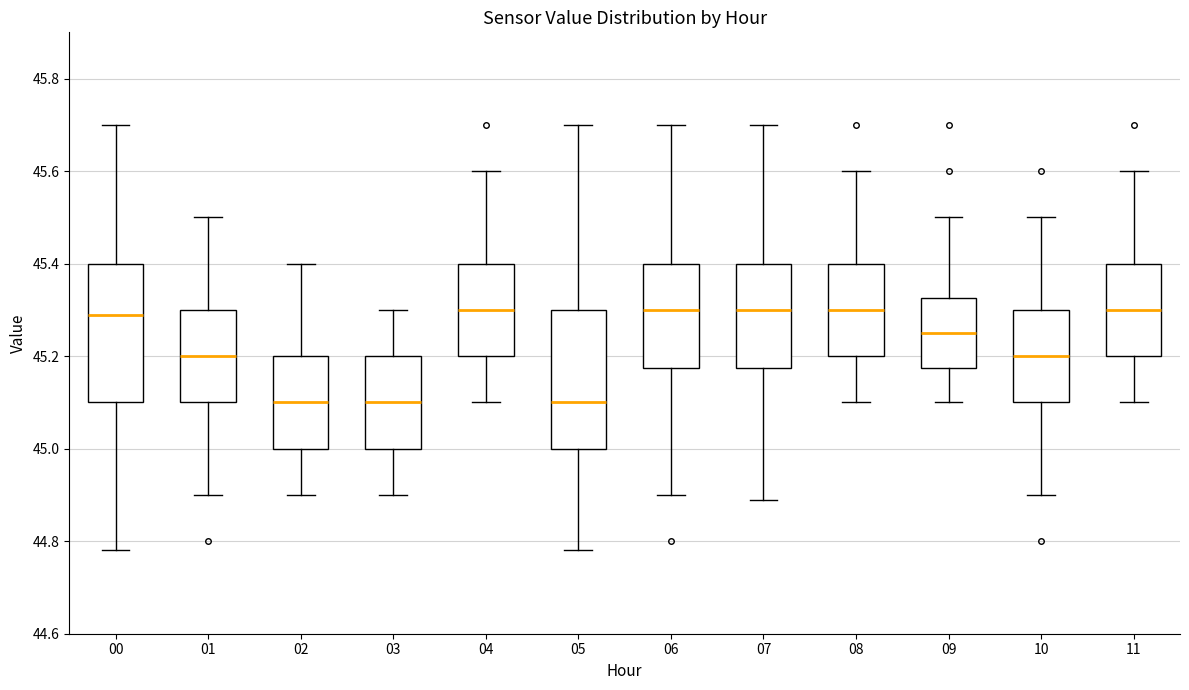

Reading left to right, transcribe this box plot: for each box, give where its median line is, the range the box spans, and where its two whiskers end, as read against the y-axis. The values are not printed on the chart, so give them approximately, as read against the axis.

00: median 45.30, box 45.10 to 45.40, whiskers 44.78 to 45.70
01: median 45.20, box 45.10 to 45.30, whiskers 44.90 to 45.50
02: median 45.10, box 45.00 to 45.20, whiskers 44.90 to 45.40
03: median 45.10, box 45.00 to 45.20, whiskers 44.90 to 45.30
04: median 45.30, box 45.20 to 45.40, whiskers 45.10 to 45.60
05: median 45.10, box 45.00 to 45.30, whiskers 44.78 to 45.70
06: median 45.30, box 45.18 to 45.40, whiskers 44.90 to 45.70
07: median 45.30, box 45.18 to 45.40, whiskers 44.90 to 45.70
08: median 45.30, box 45.20 to 45.40, whiskers 45.10 to 45.60
09: median 45.26, box 45.18 to 45.32, whiskers 45.10 to 45.50
10: median 45.20, box 45.10 to 45.30, whiskers 44.90 to 45.50
11: median 45.30, box 45.20 to 45.40, whiskers 45.10 to 45.60